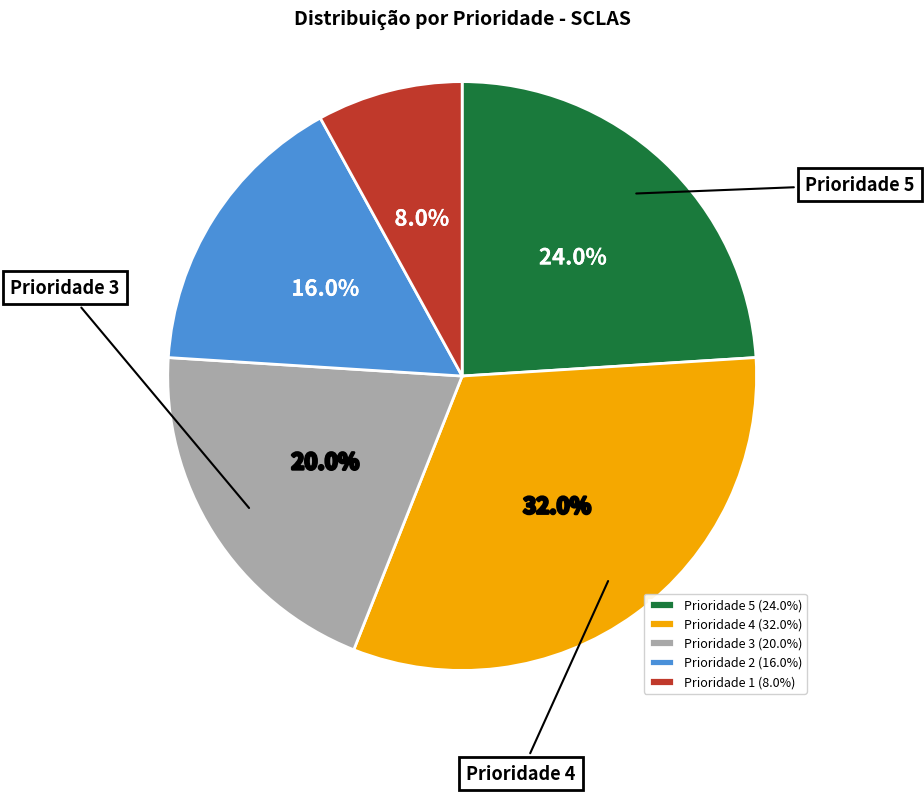

What is the ratio of the value at Prioridade 5 (24.0%) to the value at Prioridade 1 (8.0%)?

3.0